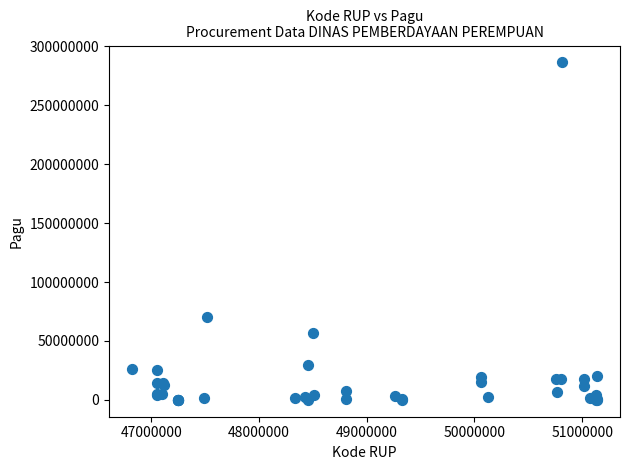

What Y value in the scatter plot is closest to 143203150?

70692000